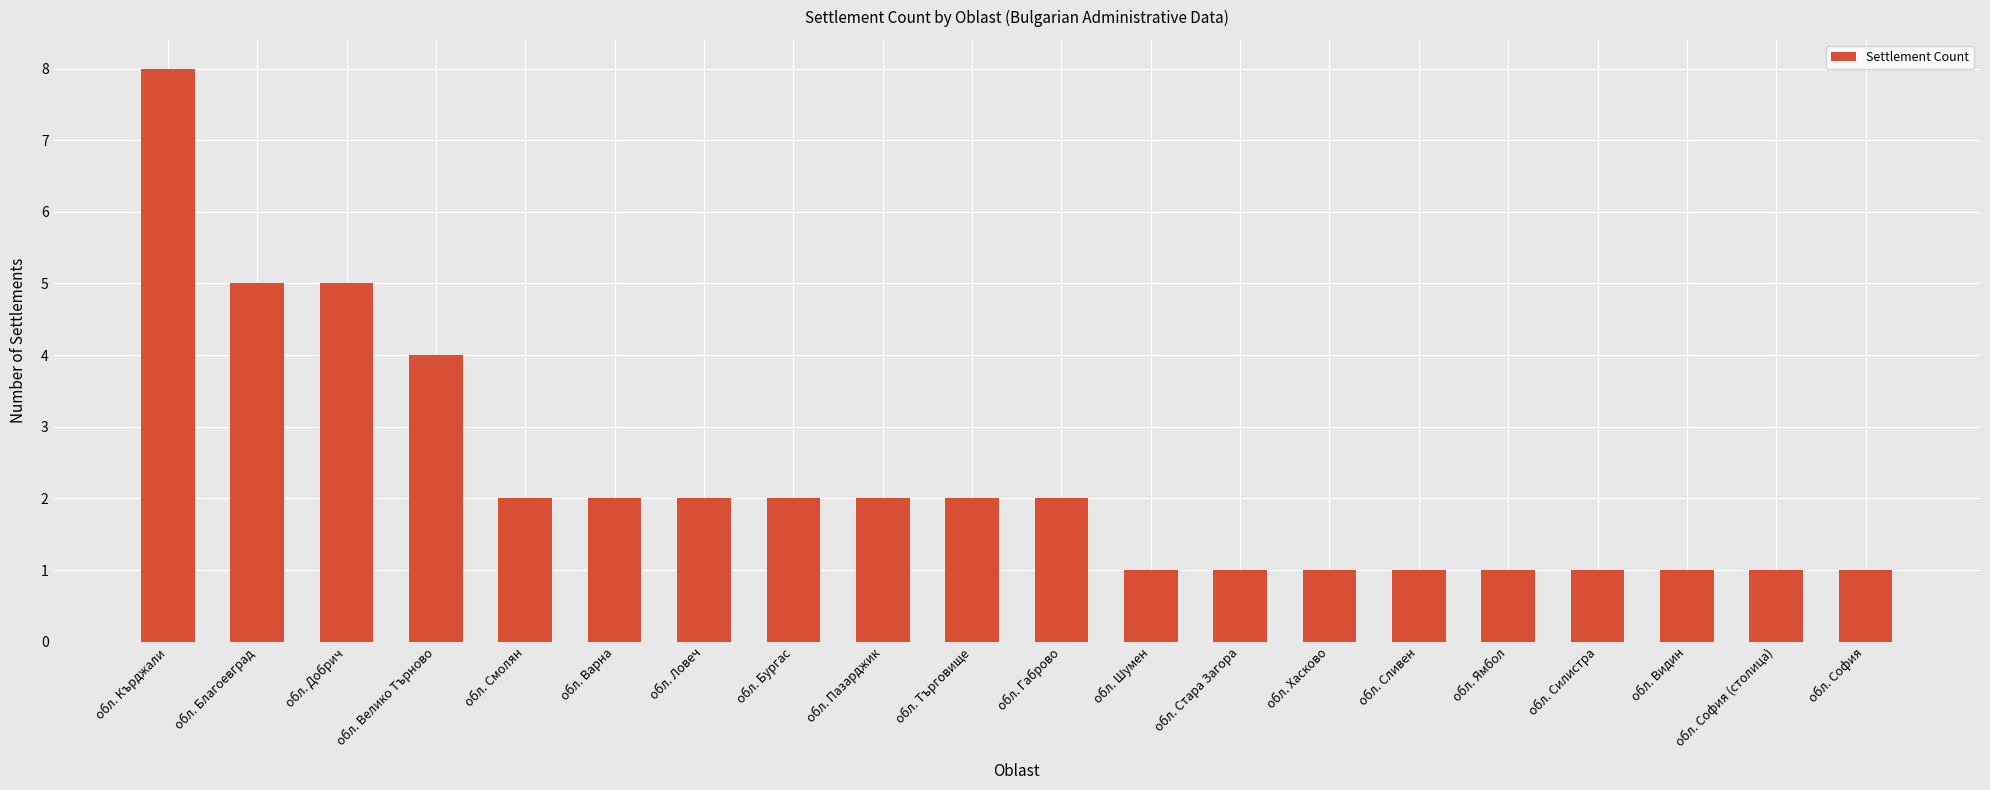

What is the maximum value shown in the chart?

8